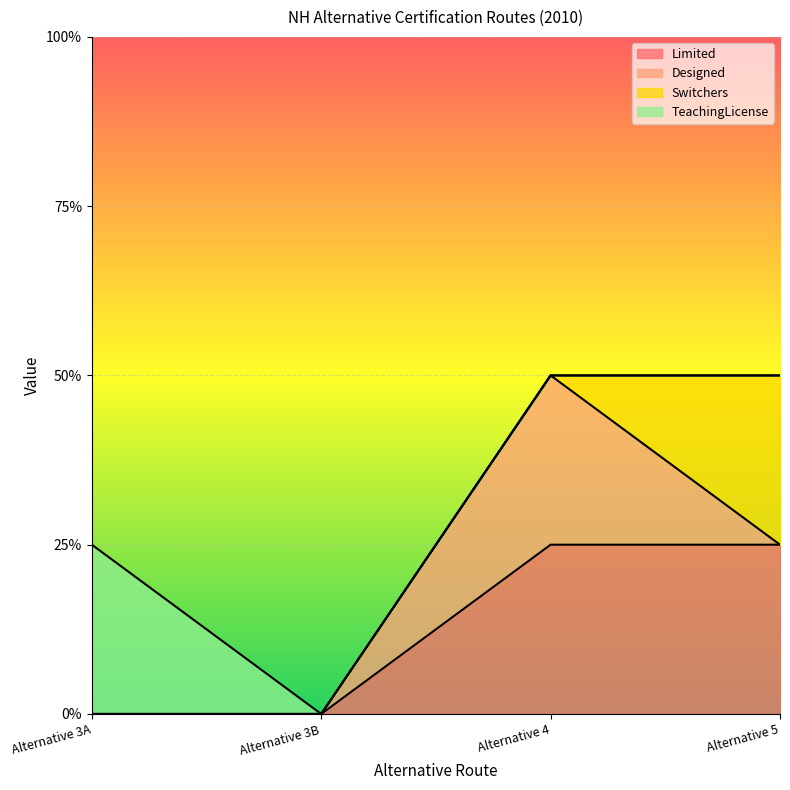

How many categories are shown in the chart?

4